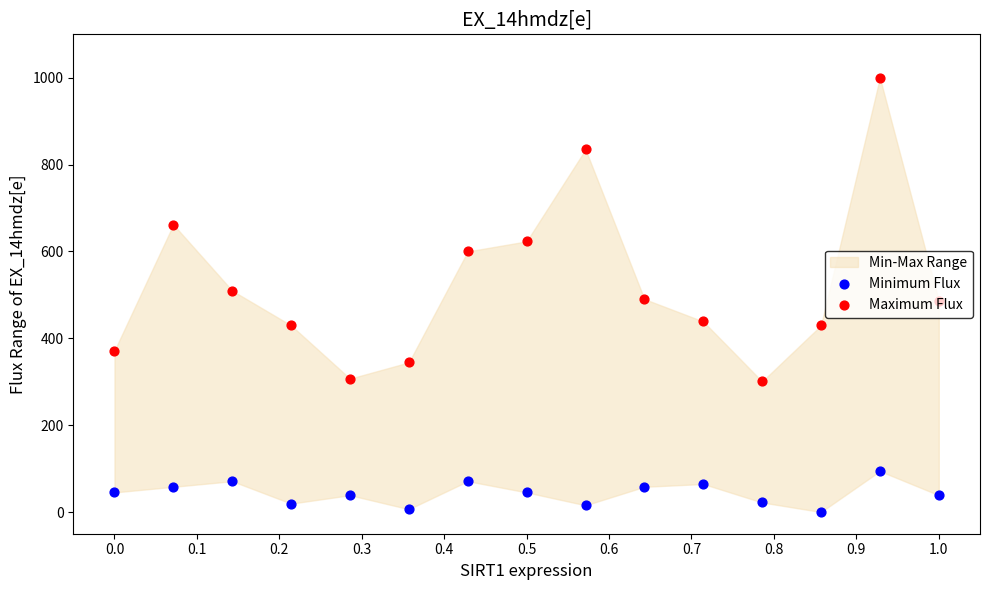

At how many categories does at least one series exceed 280?

15